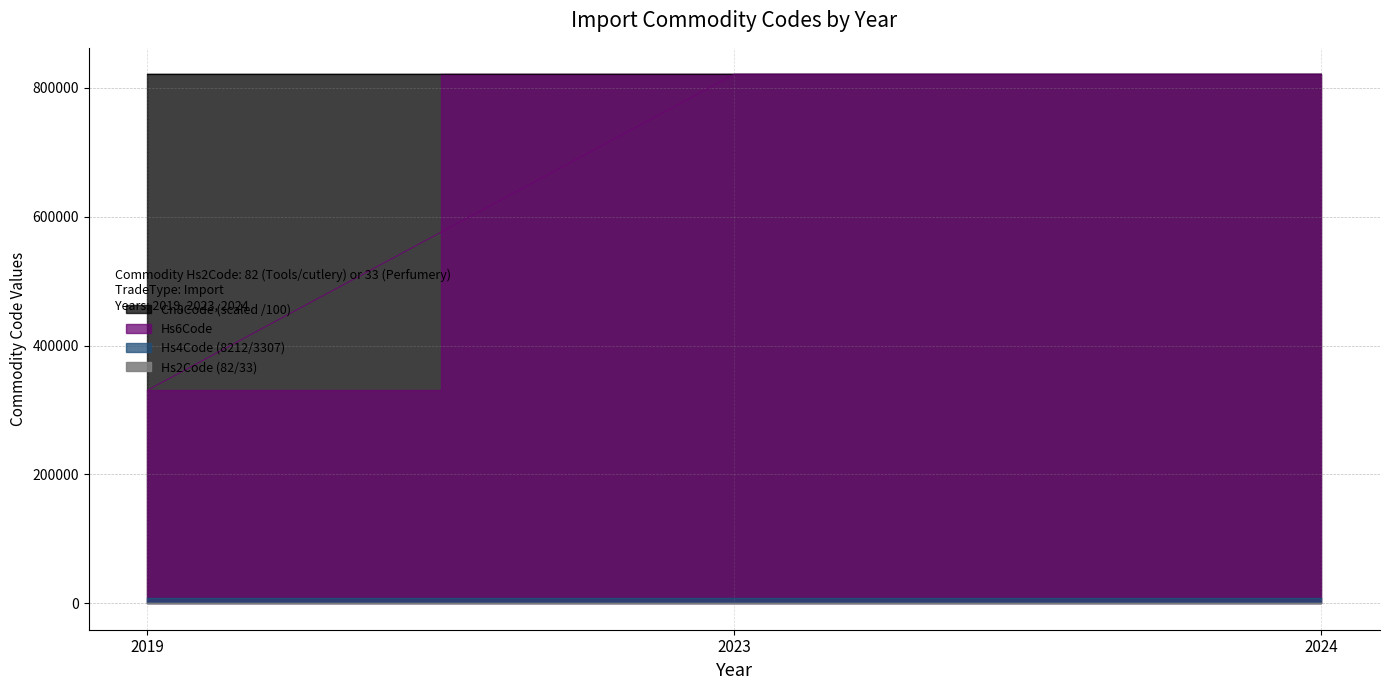

Which category has the highest value in the Cn8Code series?

2023